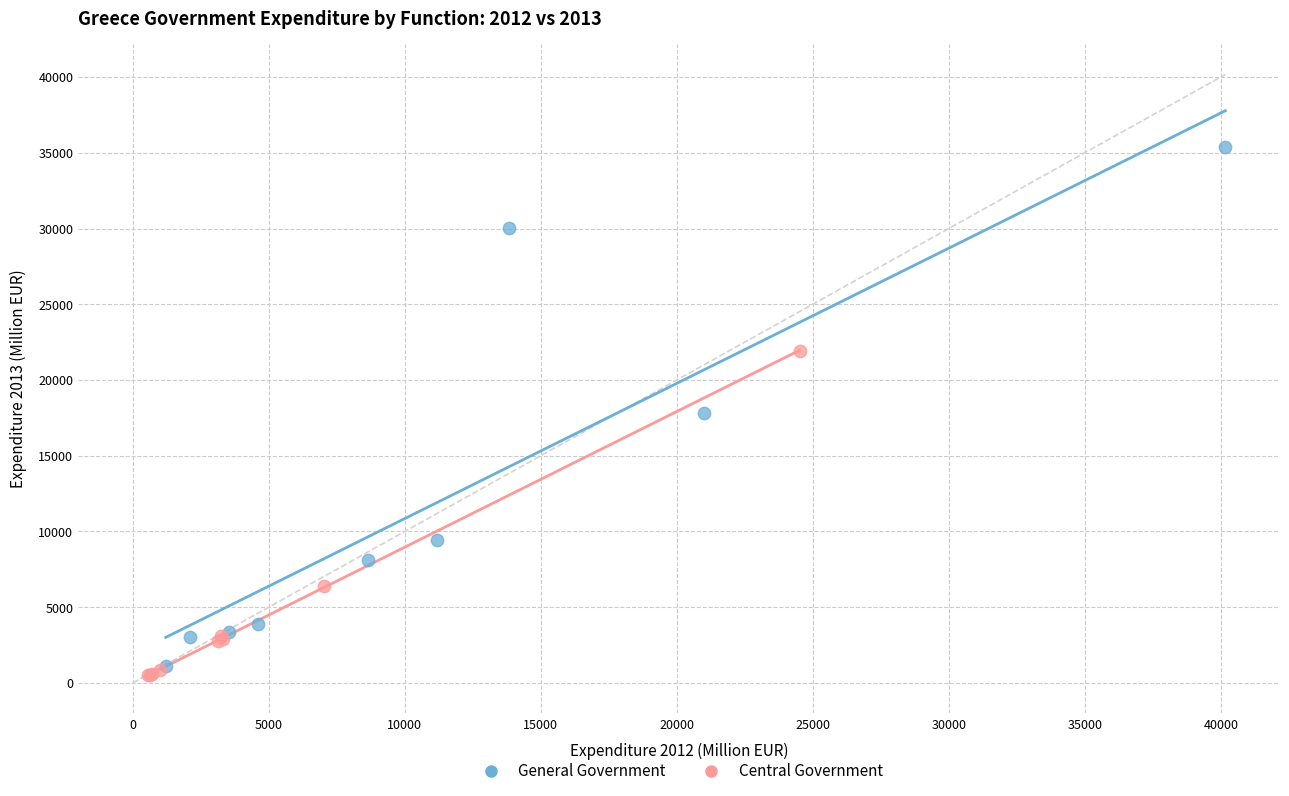

Which series has the largest Y range (max minus min)?

General Government